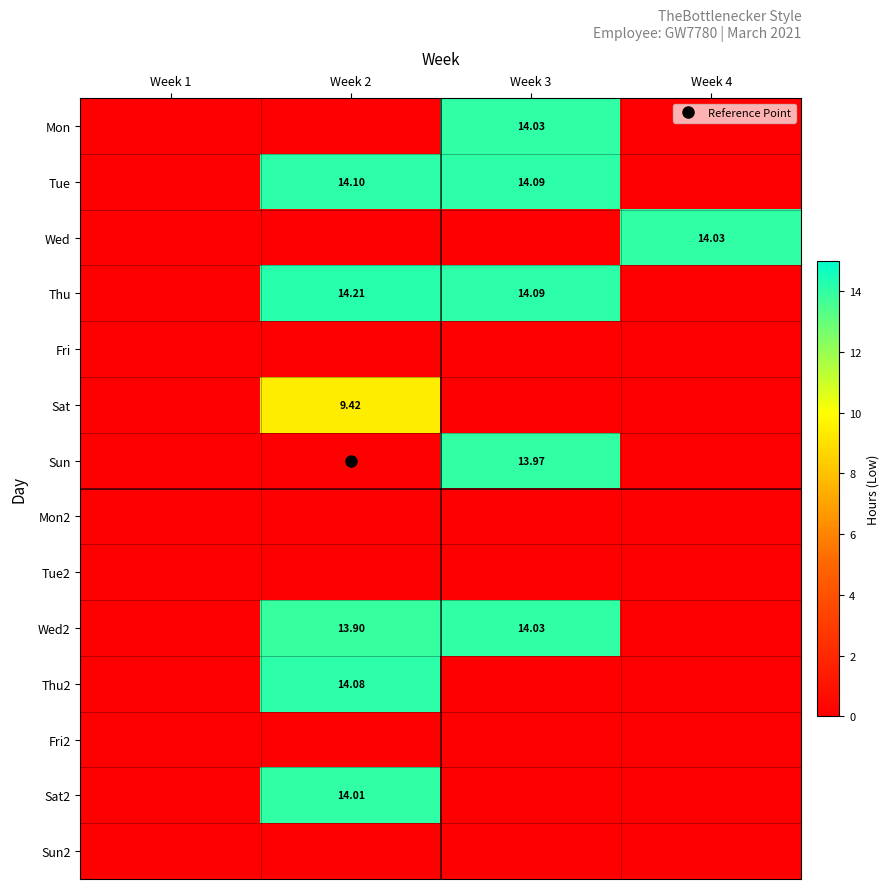

List the labels in order of Fri2 value, smallest first.

Week 1, Week 2, Week 3, Week 4